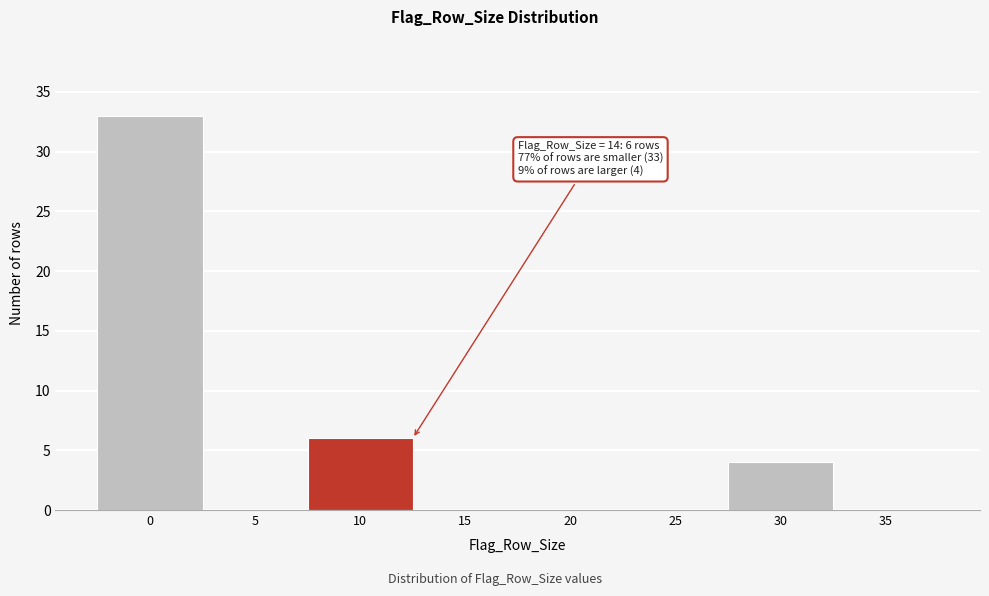

Reading right to left, transcribe all the data shown in this chart.

35=0	30=4	25=0	20=0	15=0	10=6	5=0	0=33